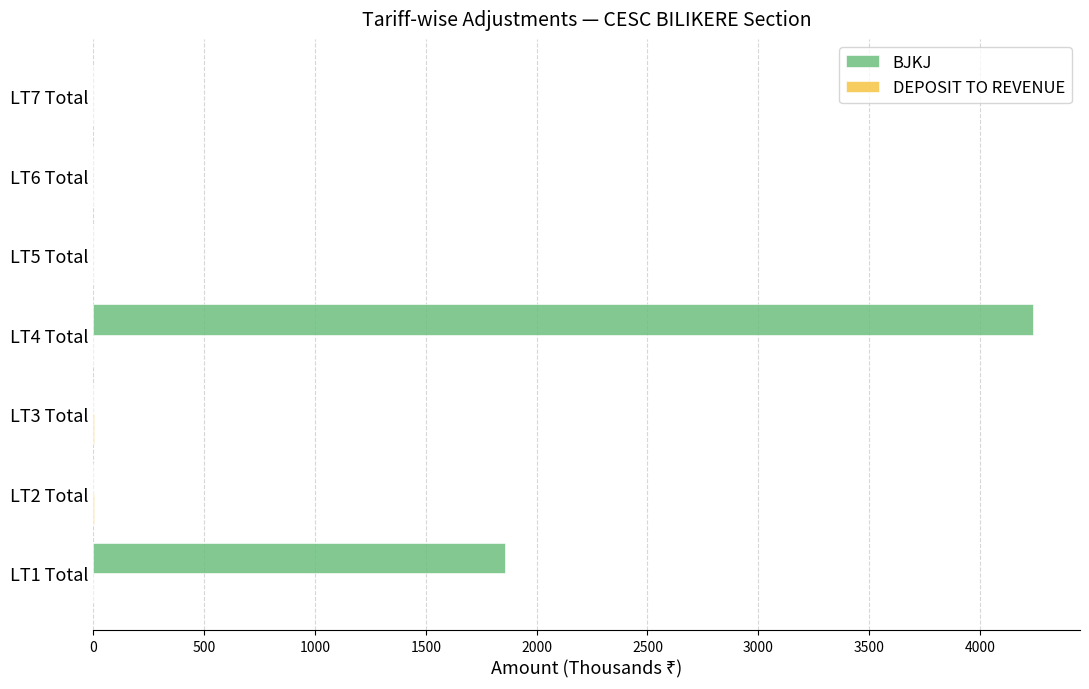

At which category is the sum across all series the highest?

LT4 Total